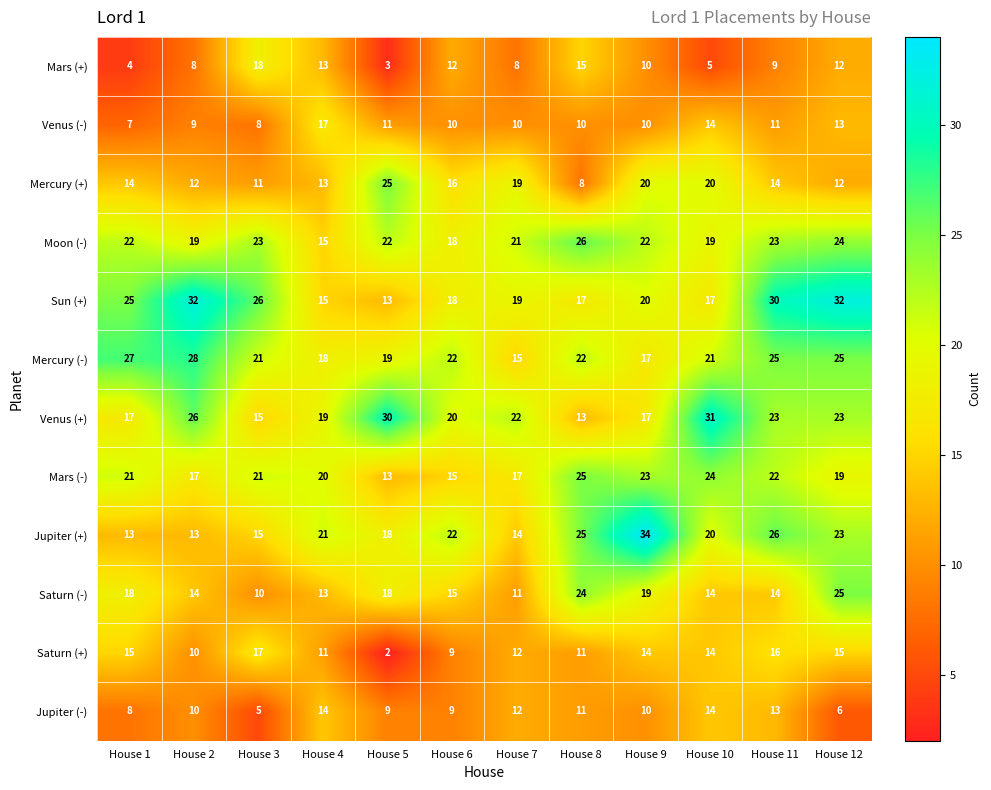

True or false: Mars (-) has a value of 38 at House 10.

False